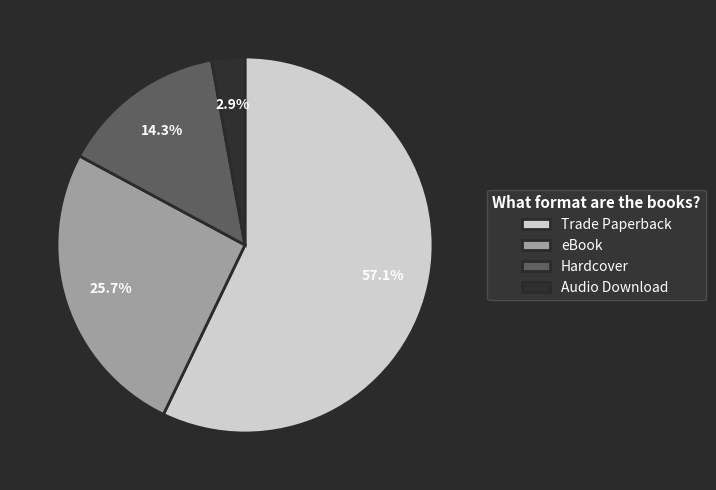

Count the number of slices in the pie.

4